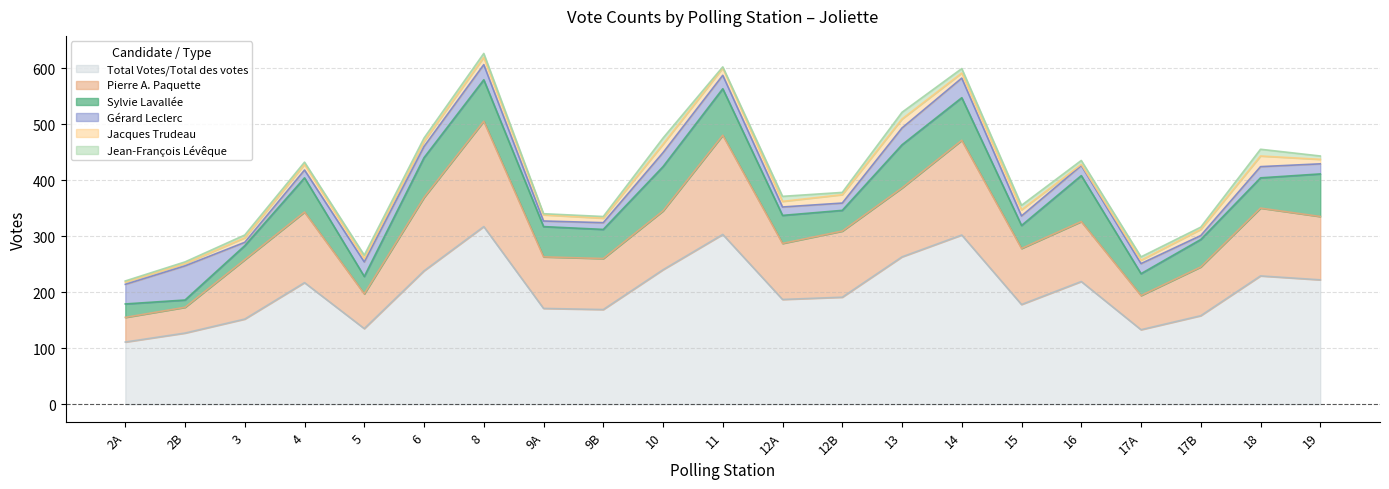

What is the approximate value of Jean-François Lévêque at 15?

8